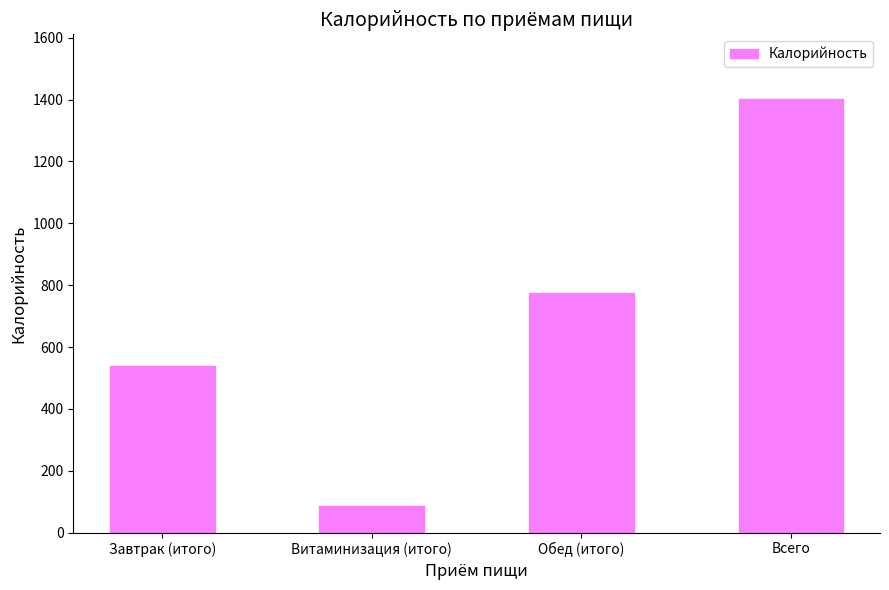

Is it true that the value at Завтрак (итого) is 164?

False